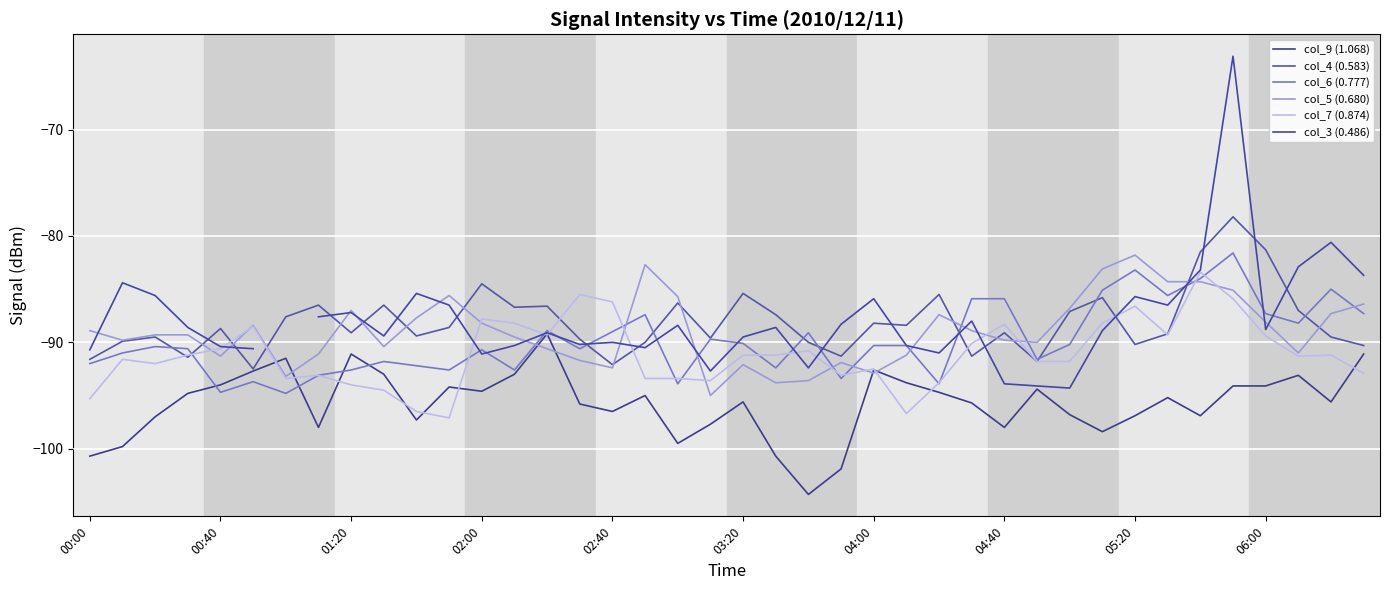

Which series has the largest total across all categories?

col_4 (0.583)